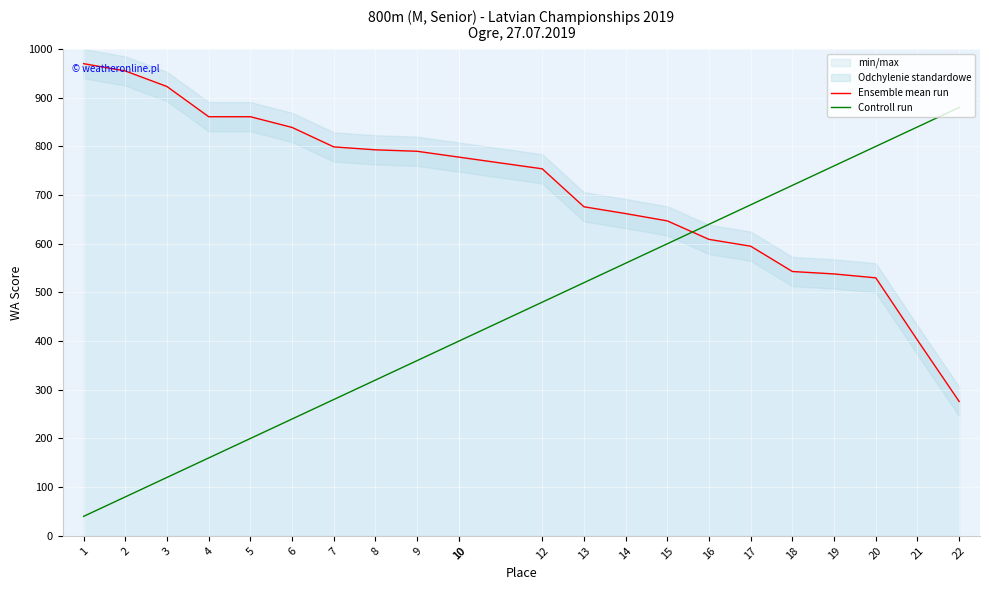

How many intersections are there between Controll run and Ensemble mean run?

1